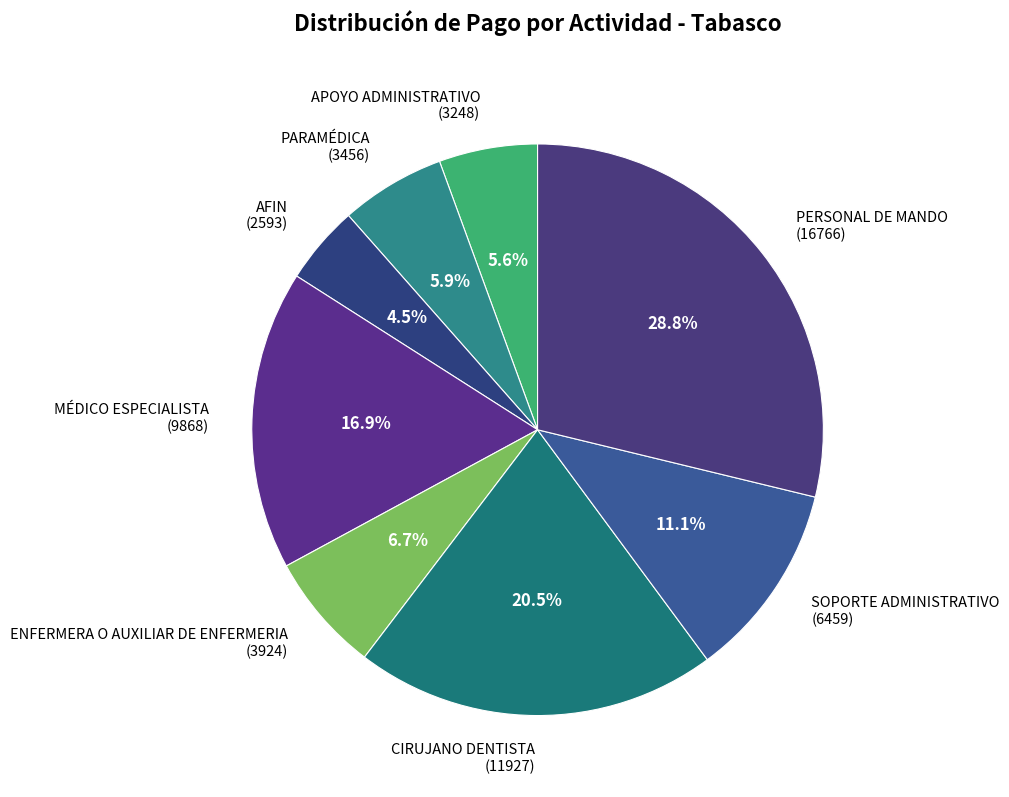

Is there any slice that represents more than half of the pie?

No